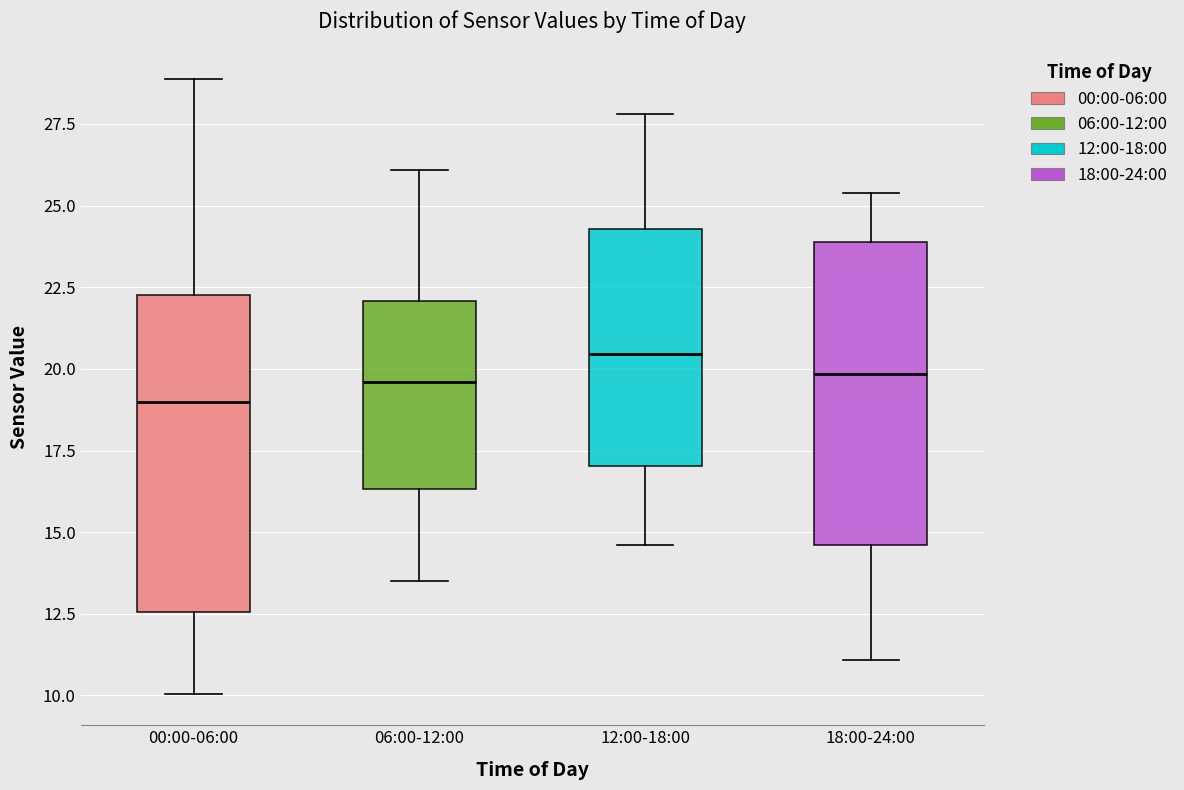

Reading left to right, read every box against the y-axis: the position of its median line, the range the box covers, and the ends of its whiskers. The values are not printed on the chart, so give them approximately, as read against the axis.

00:00-06:00: median 19.0, box 12.5 to 22.5, whiskers 10.0 to 29.0
06:00-12:00: median 19.5, box 16.5 to 22.0, whiskers 13.5 to 26.0
12:00-18:00: median 20.5, box 17.0 to 24.5, whiskers 14.5 to 28.0
18:00-24:00: median 20.0, box 14.5 to 24.0, whiskers 11.0 to 25.5